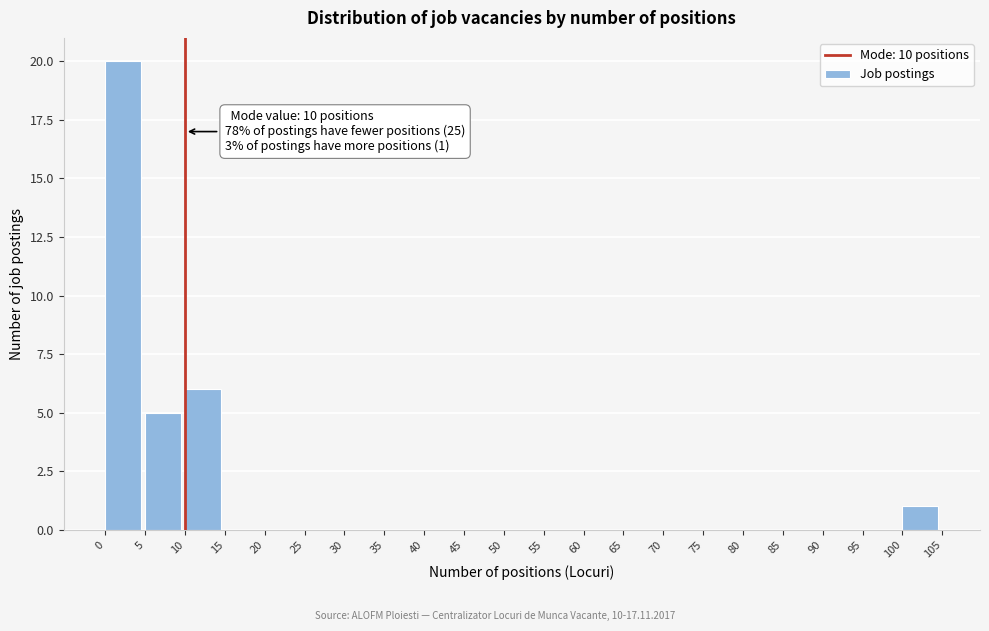

Which range on the x-axis has the tallest bar?

0 to 5